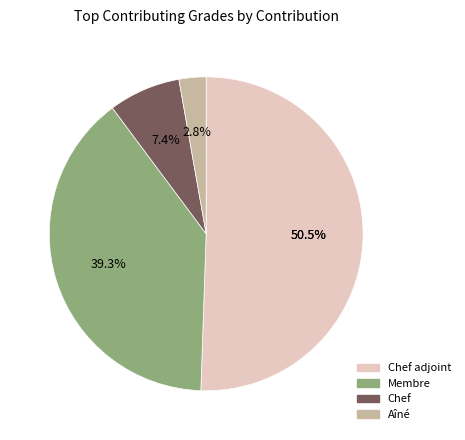

The Chef slice represents 18% of the pie. True or false?

False